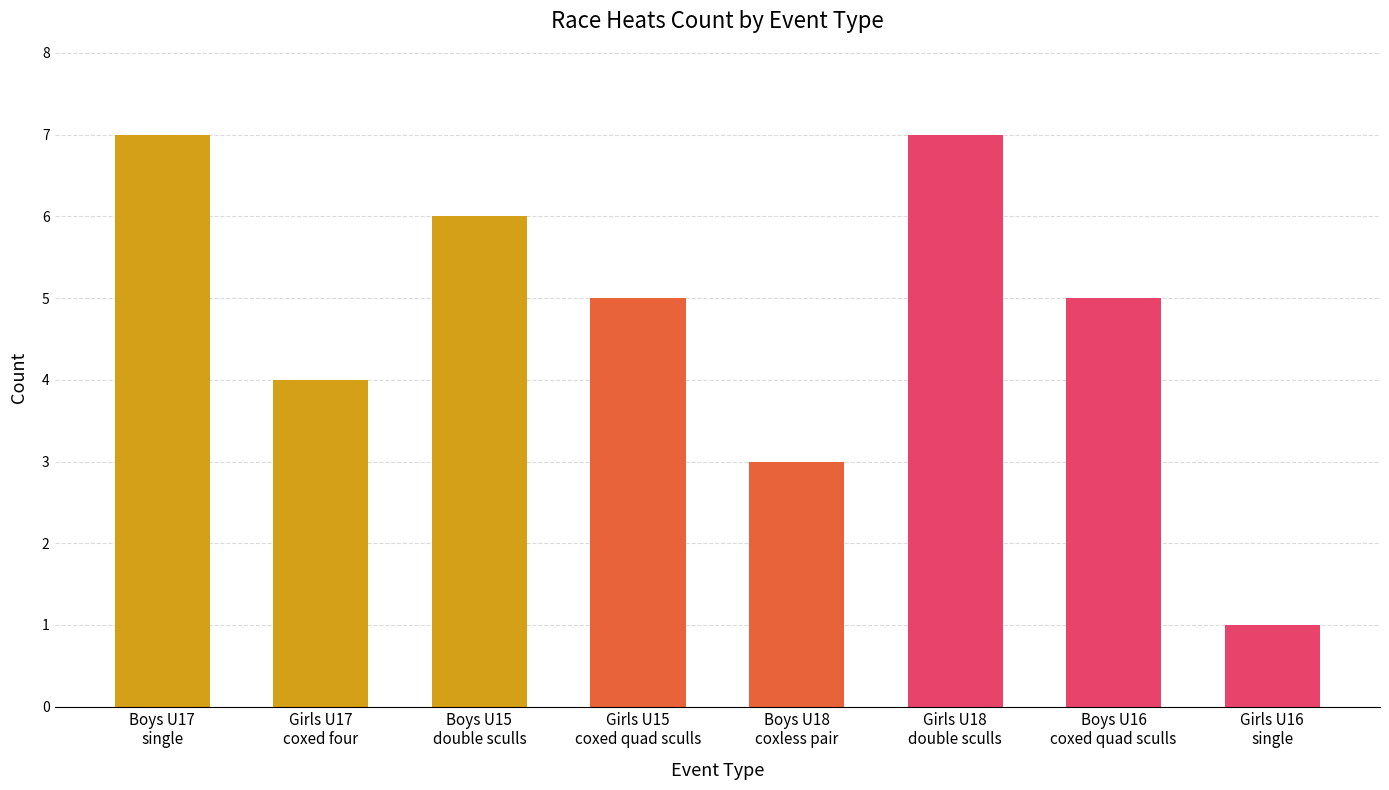

What is the difference between the maximum and minimum values?

6